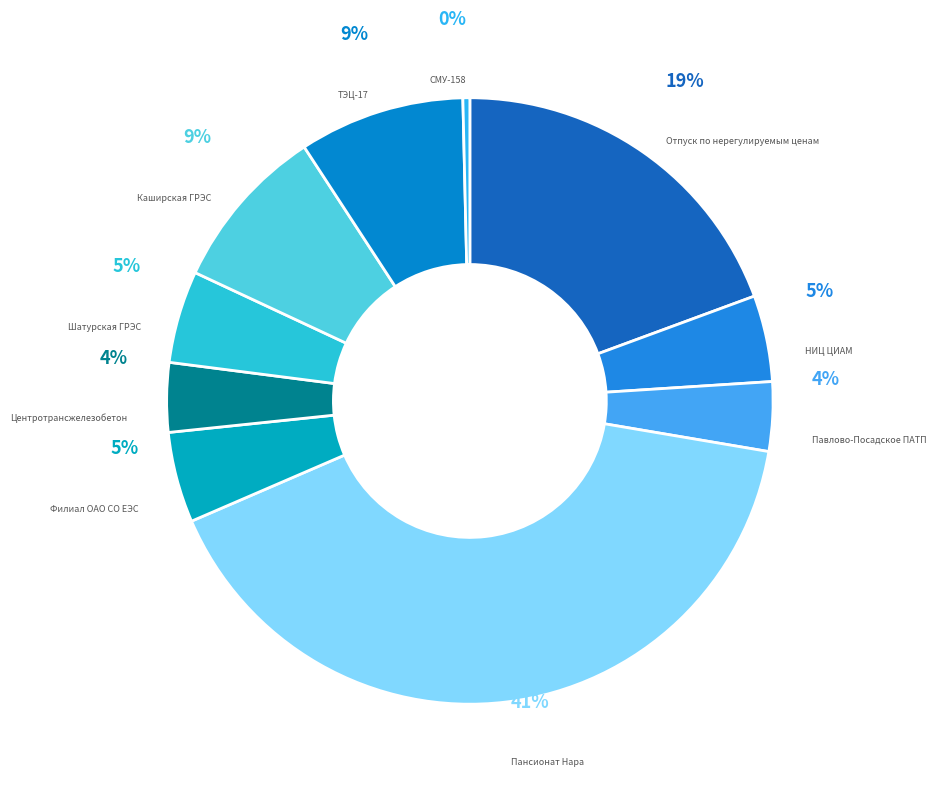

The ТЭЦ-17 slice represents 9% of the pie. True or false?

True